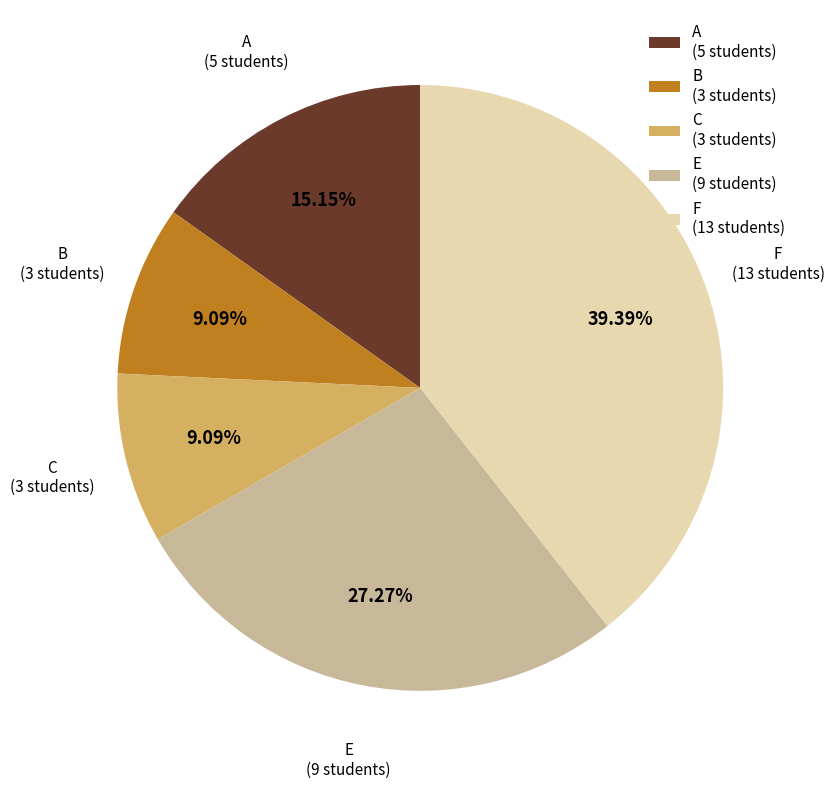

What percentage is the A slice, to the nearest percent?

15%